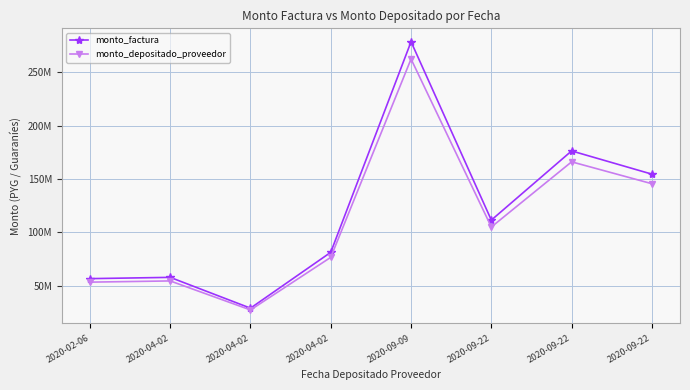

At which category is the sum across all series the highest?

2020-09-09